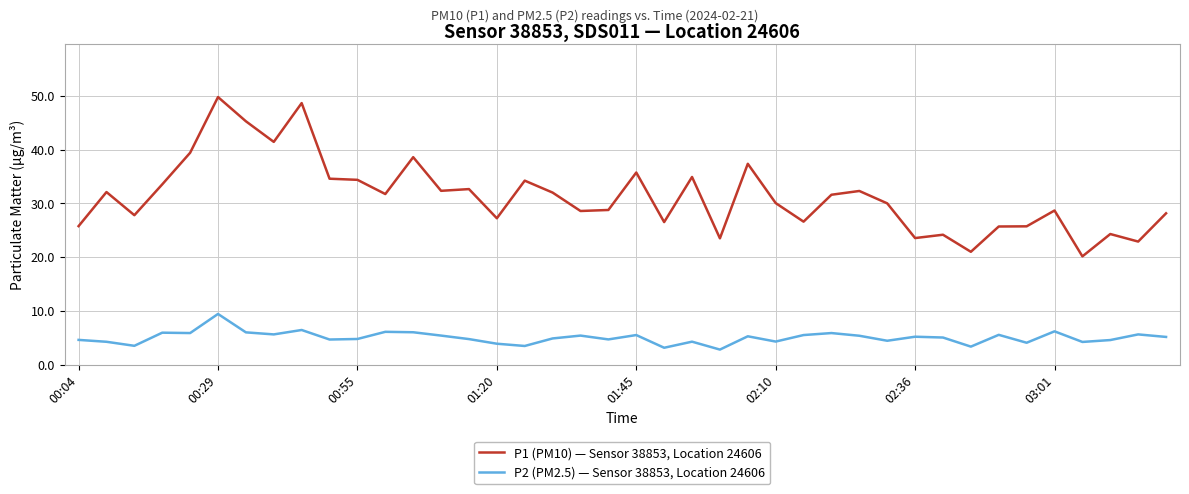

True or false: P1 (PM10) — Sensor 38853, Location 24606 and P2 (PM2.5) — Sensor 38853, Location 24606 intersect in this chart.

False